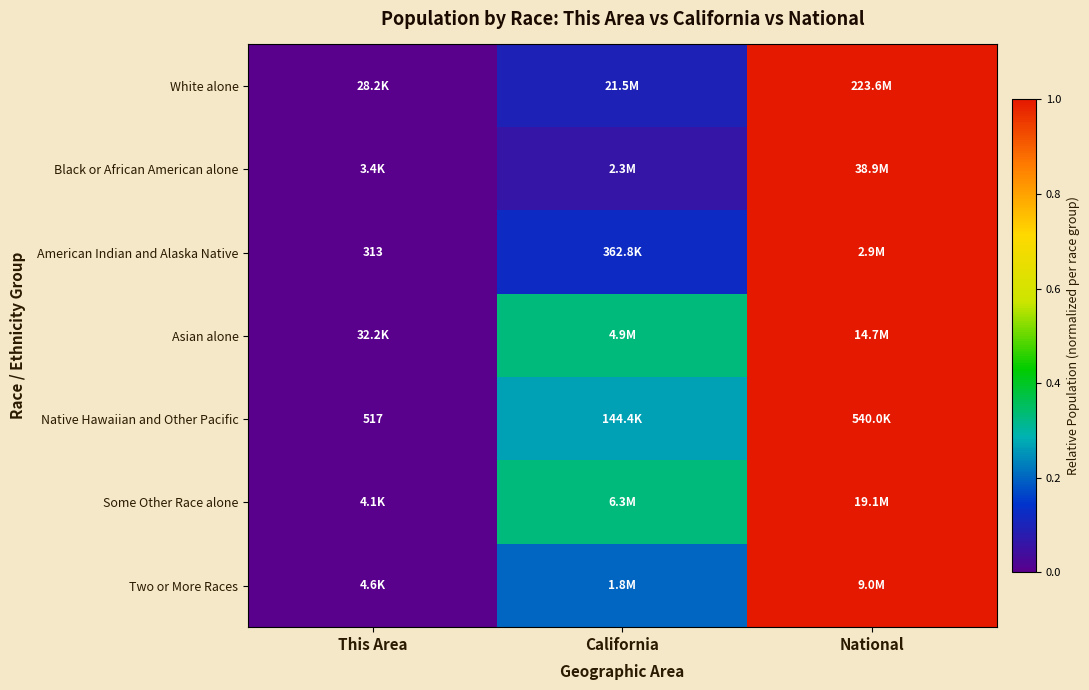

Which category has the highest value across all series?

National